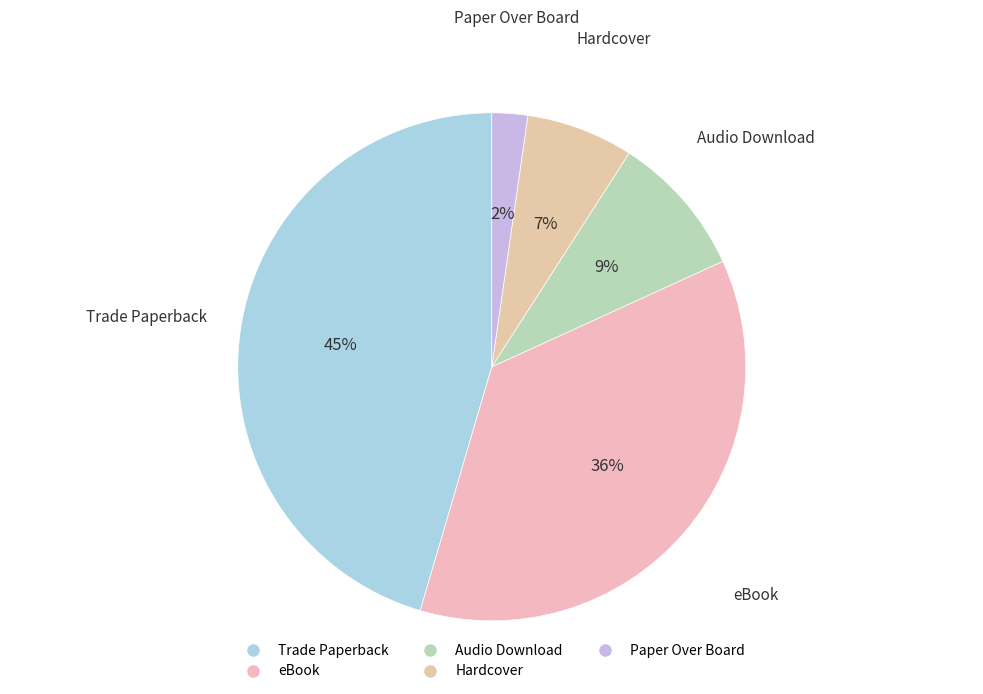

Is there a majority slice in this chart?

No